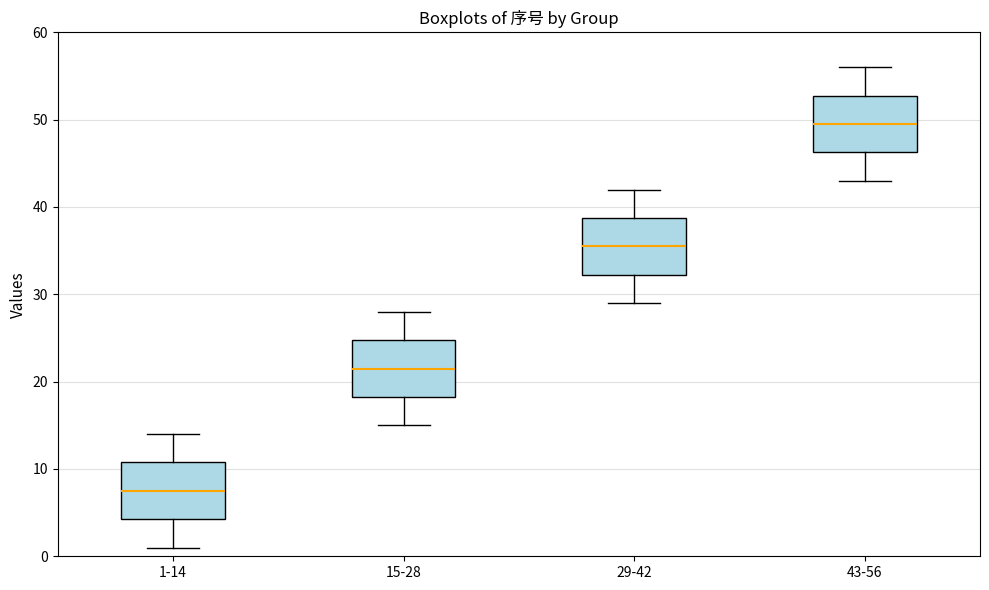

Reading left to right, read every box against the y-axis: the position of its median line, the range the box covers, and the ends of its whiskers. The values are not printed on the chart, so give them approximately, as read against the axis.

1-14: median 8, box 4 to 11, whiskers 1 to 14
15-28: median 22, box 18 to 25, whiskers 15 to 28
29-42: median 36, box 32 to 39, whiskers 29 to 42
43-56: median 50, box 46 to 53, whiskers 43 to 56